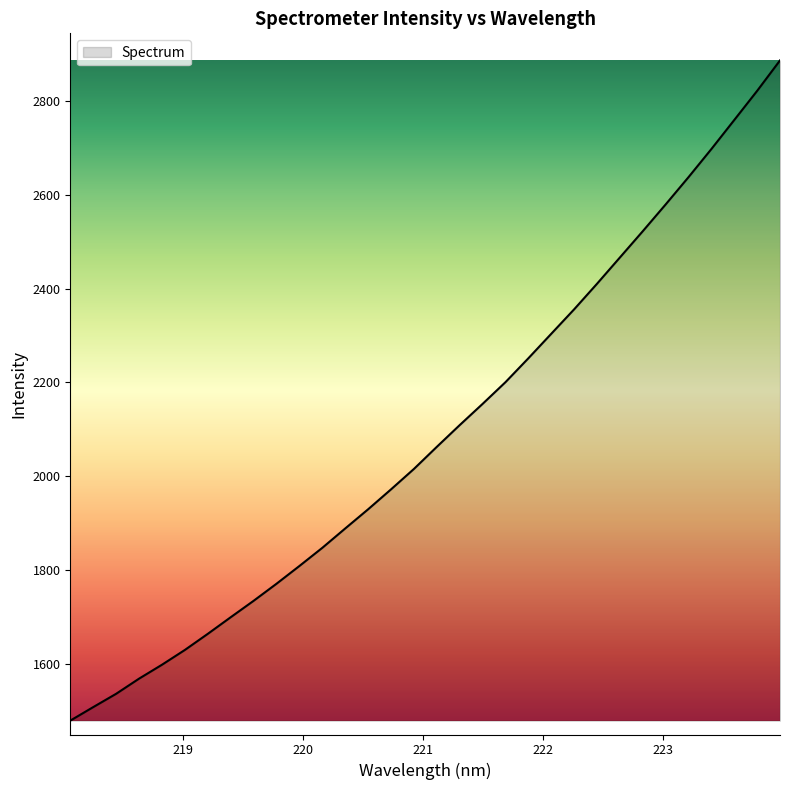

What is the greatest value displayed?

2886.7